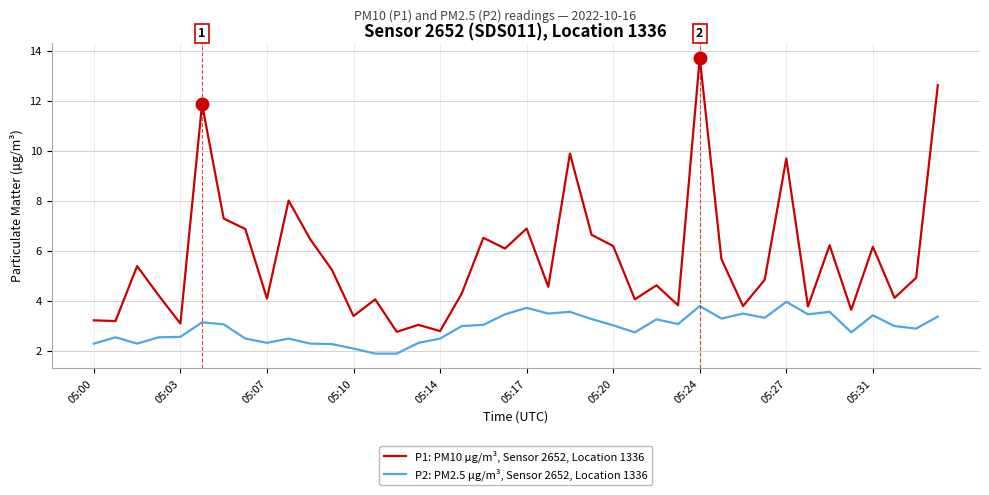

List the series in order of their peak value, highest first.

P1: PM10 µg/m³, Sensor 2652, Location 1336, P2: PM2.5 µg/m³, Sensor 2652, Location 1336